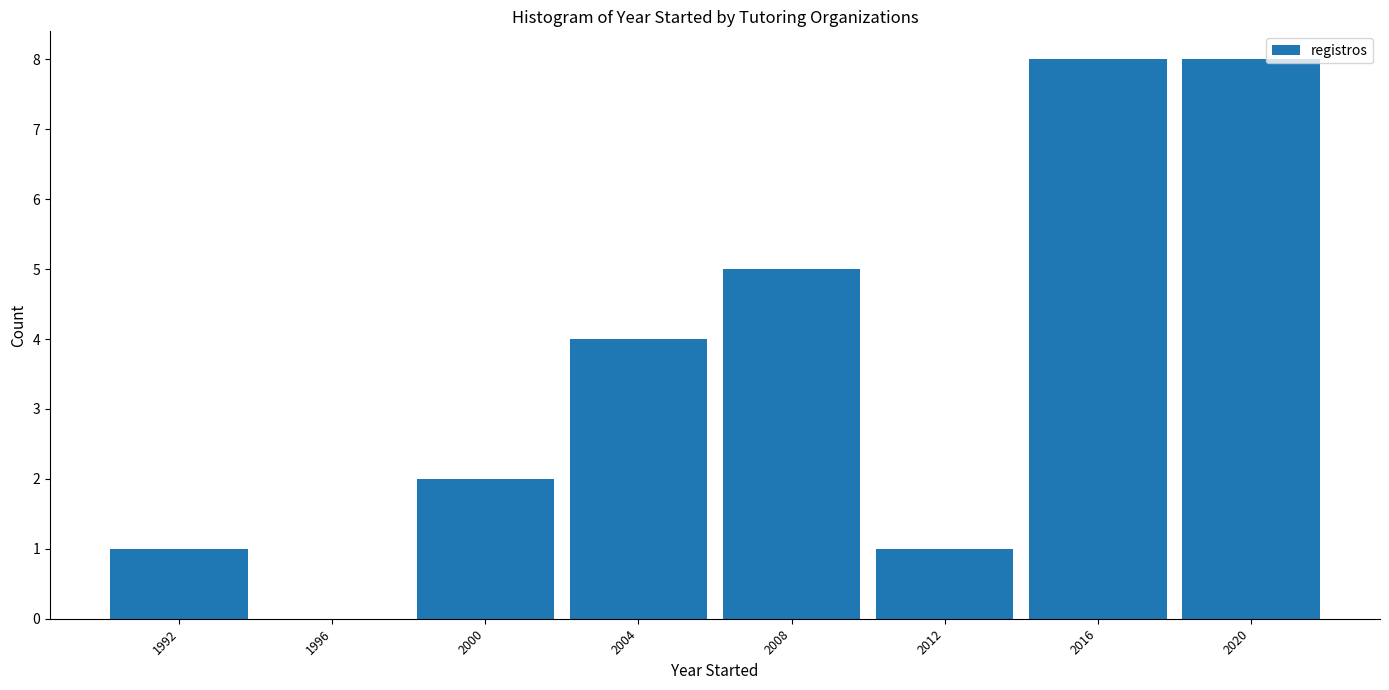

Reading left to right, list every bar in this chart as the range it spans on the x-axis followed by its height. The values are not printed on the chart, so give them approximately, as read against the axis.

1990 to 1994: 1
1994 to 1998: 0
1998 to 2002: 2
2002 to 2006: 4
2006 to 2010: 5
2010 to 2014: 1
2014 to 2018: 8
2018 to 2022: 8